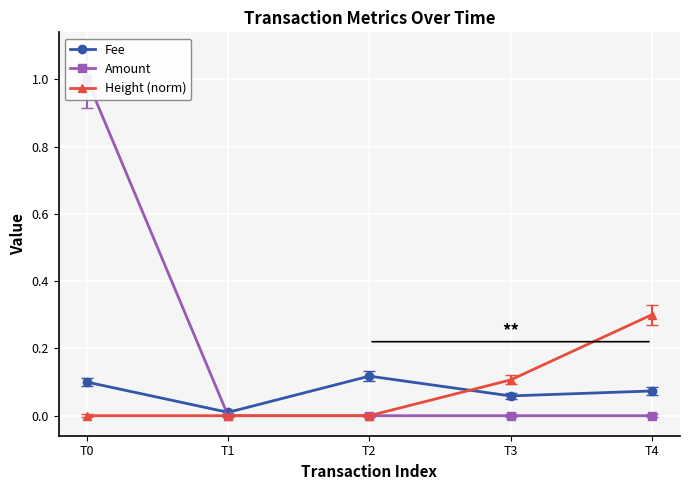

The Height (norm) series shows 0.1 at T3. True or false?

True